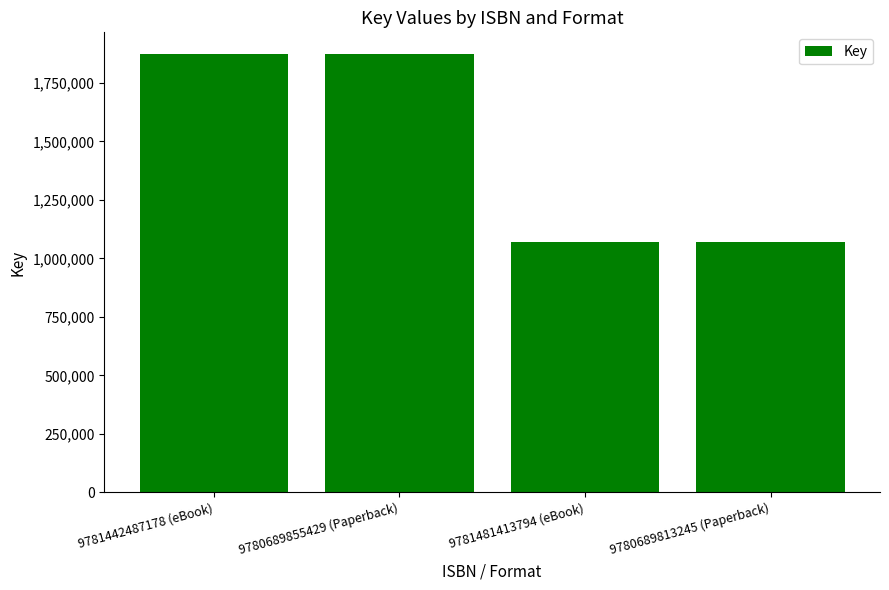

True or false: the data shows 1905479 at 9780689813245 (Paperback).

False